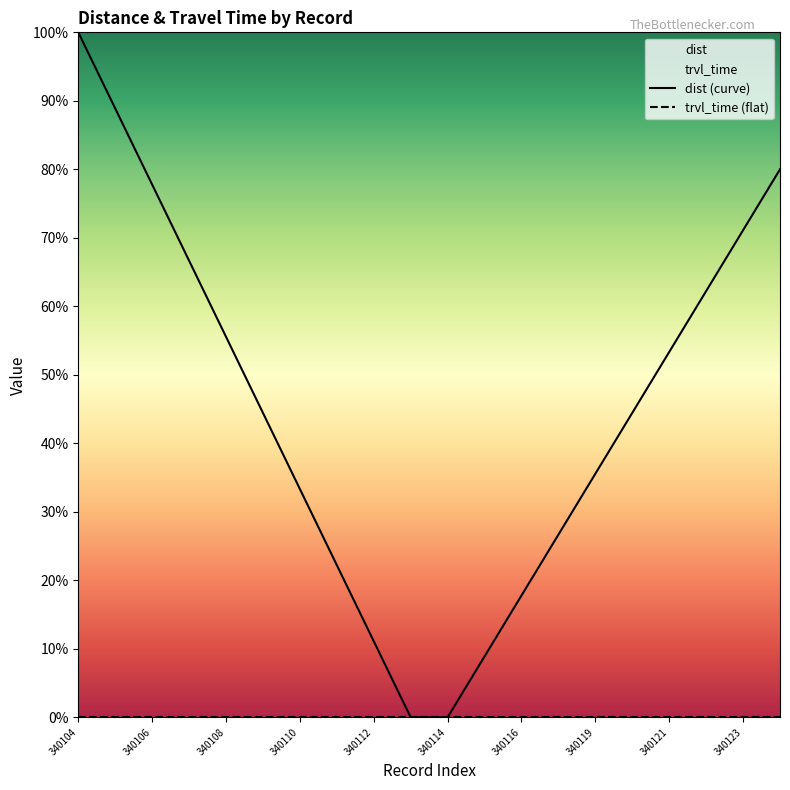

At which category is the sum across all series the highest?

340104